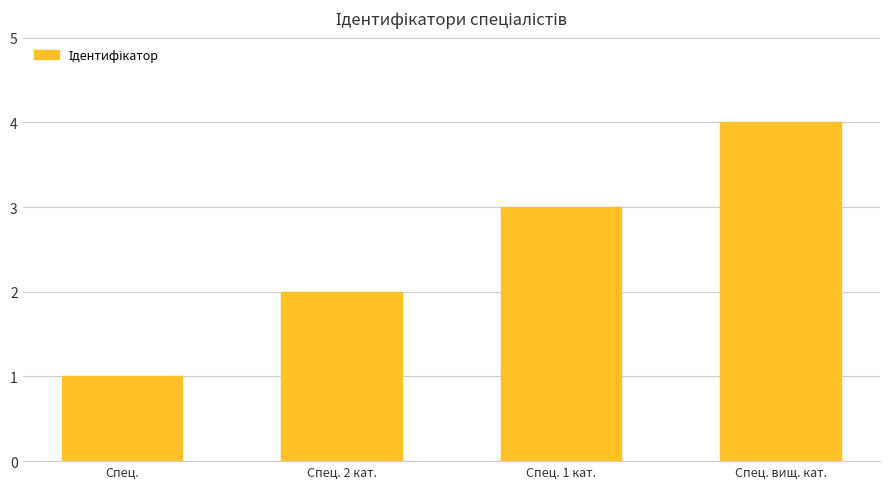

What is the greatest value displayed?

4